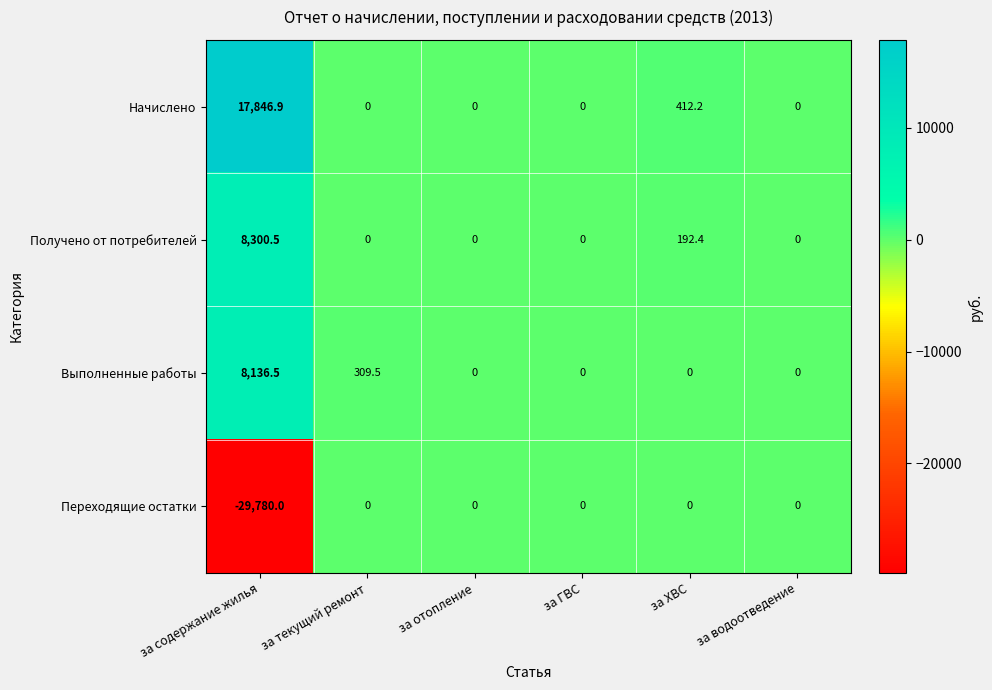

Reading left to right, extract all data points from this chart.

Начислено: 17846.9	0.0	0.0	0.0	412.2	0.0
Получено от потребителей: 8300.5	0.0	0.0	0.0	192.4	0.0
Выполненные работы: 8136.5	309.5	0.0	0.0	0.0	0.0
Переходящие остатки: -29780.0	0.0	0.0	0.0	0.0	0.0